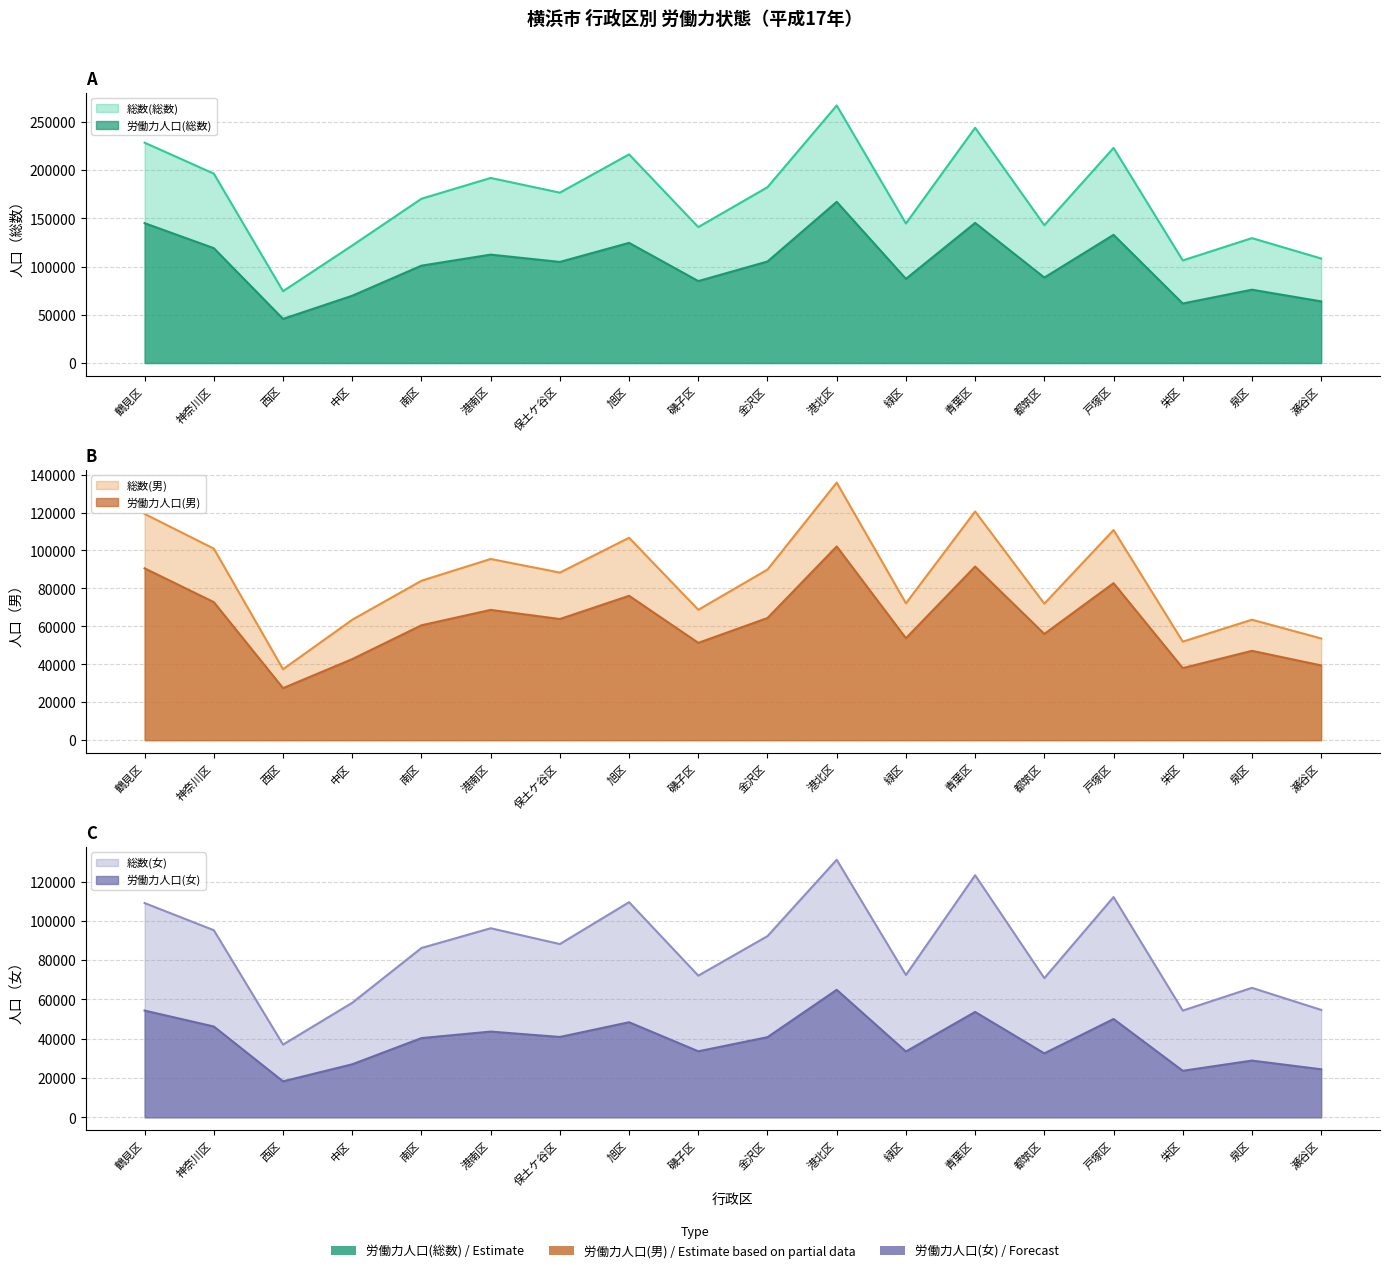

At which category does 総数(総数) reach its first local valley?

西区